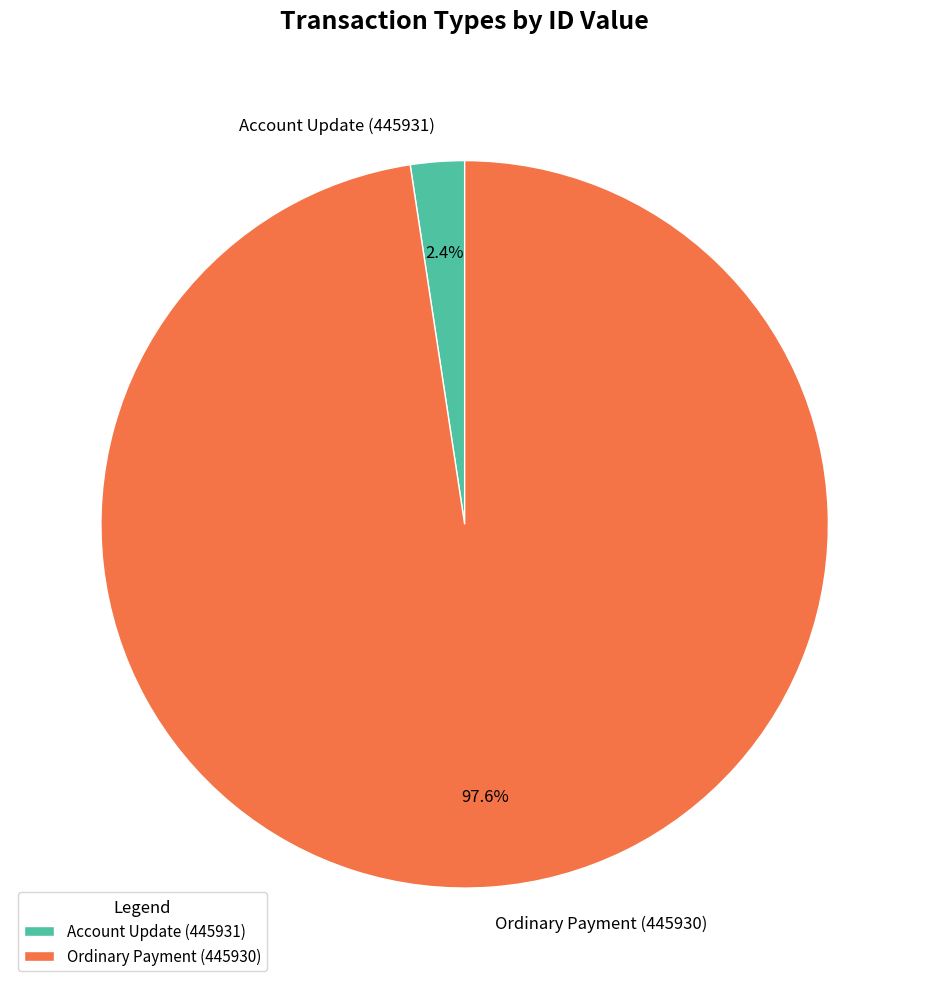

Rank the categories by value from highest to lowest.

Ordinary Payment (445930), Account Update (445931)